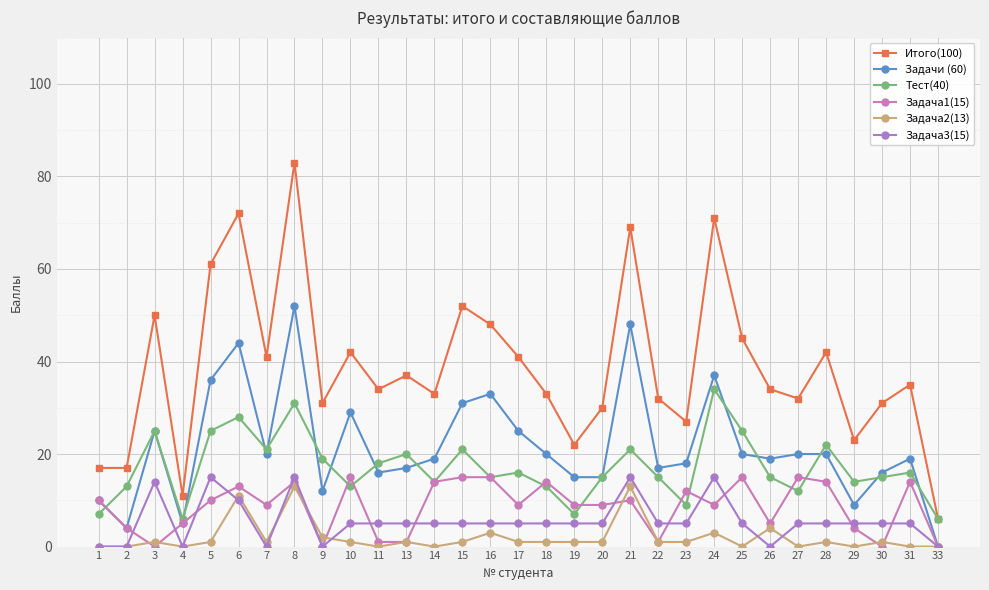

How many values in the Задача2(13) series are below 1?

10